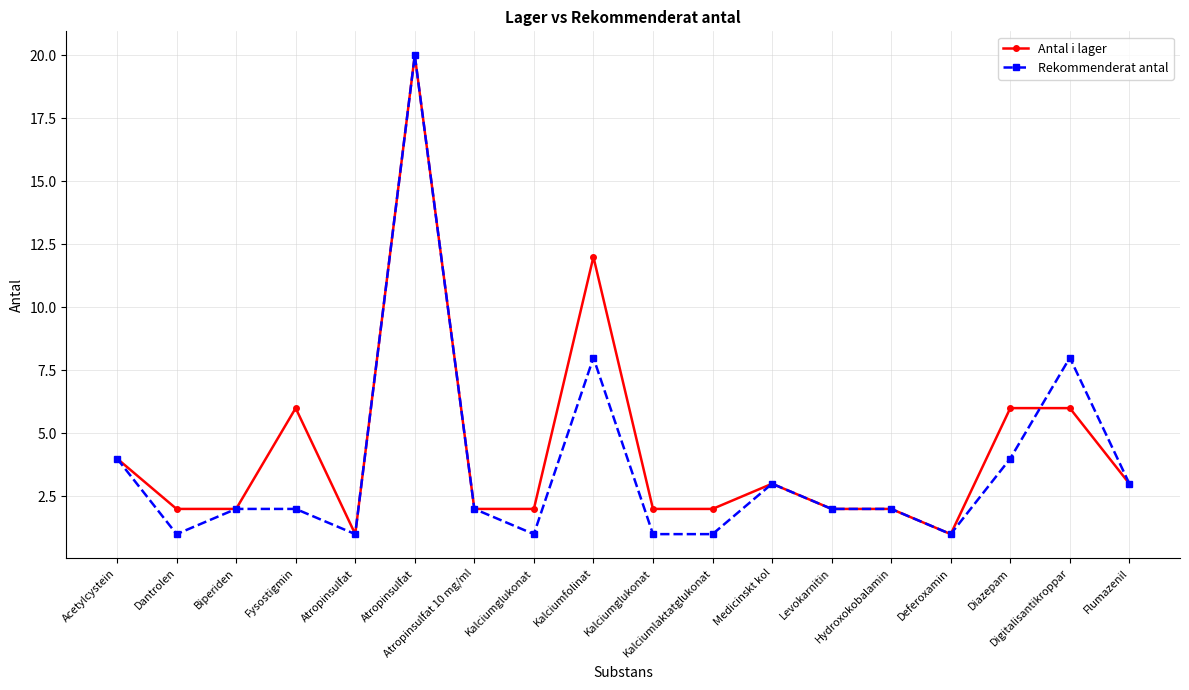

Rank the series by their maximum value, from highest to lowest.

Antal i lager, Rekommenderat antal